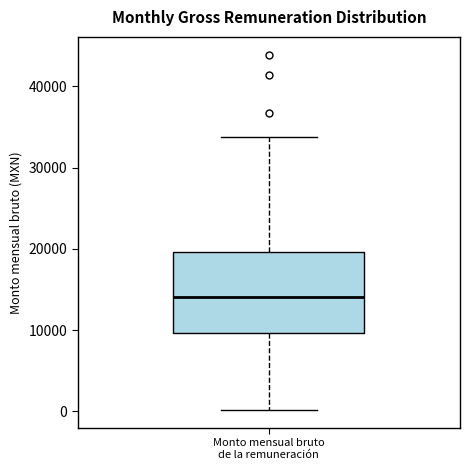

Transcribe this box plot: give where the median line is, the range the box spans, and where the two whiskers end, as read against the y-axis. The values are not printed on the chart, so give them approximately, as read against the axis.

median 14000, box 10000 to 20000, whiskers 0 to 34000